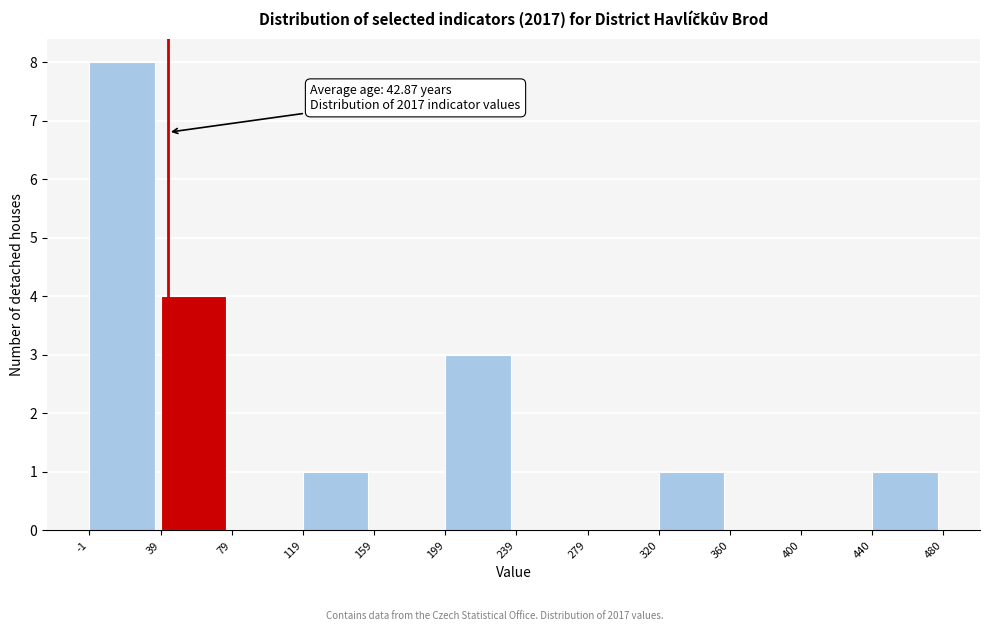

Over which range of the x-axis is the bar tallest?

-1 to 39